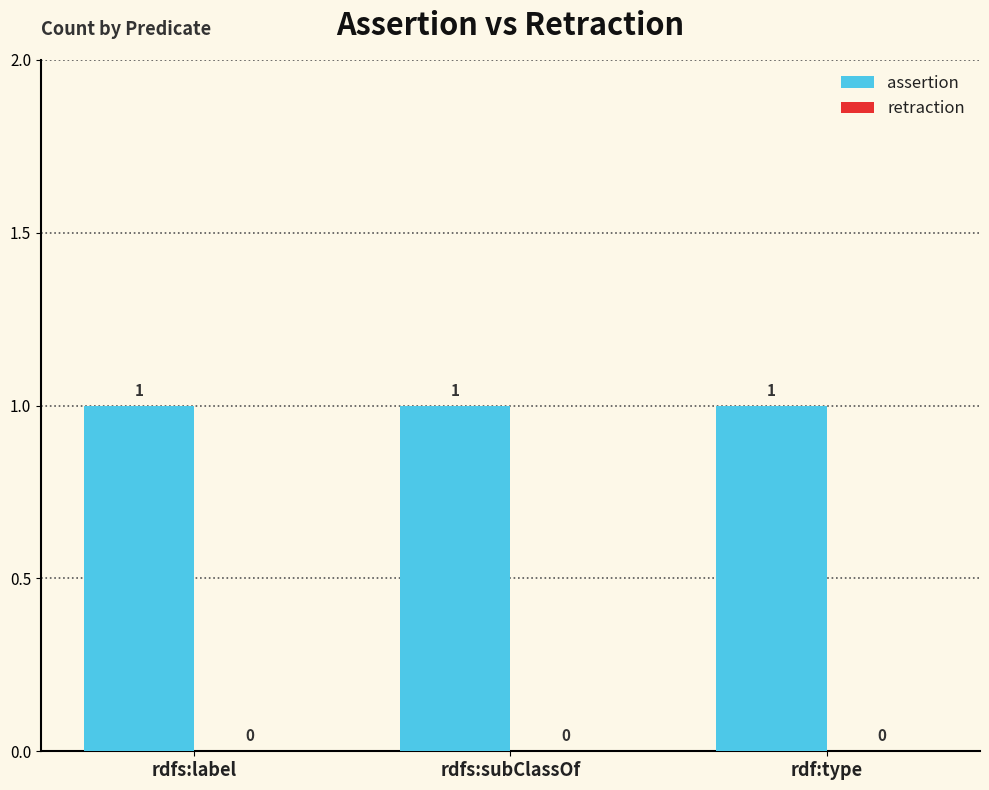

Reading left to right, list all the values displayed in this chart.

assertion: rdfs:label=1	rdfs:subClassOf=1	rdf:type=1
retraction: rdfs:label=0	rdfs:subClassOf=0	rdf:type=0